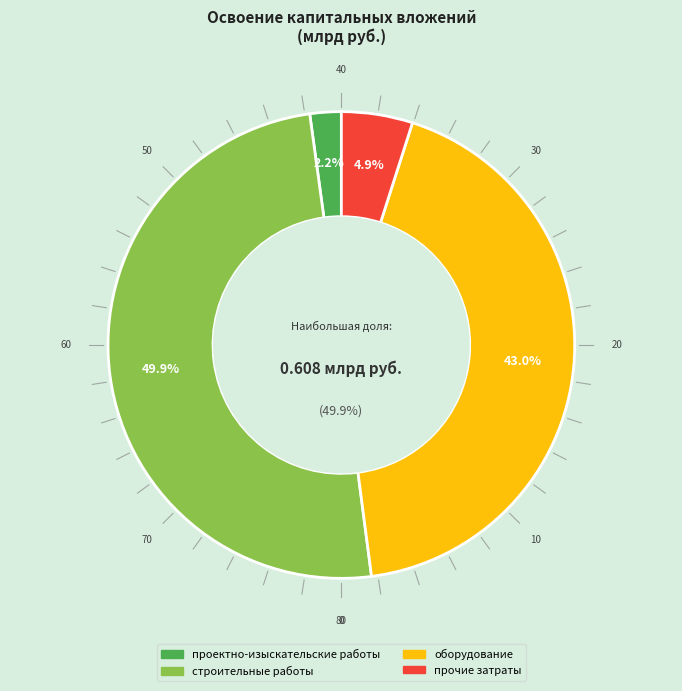

What percentage do оборудование and проектно-изыскательские работы together represent?

45.2%